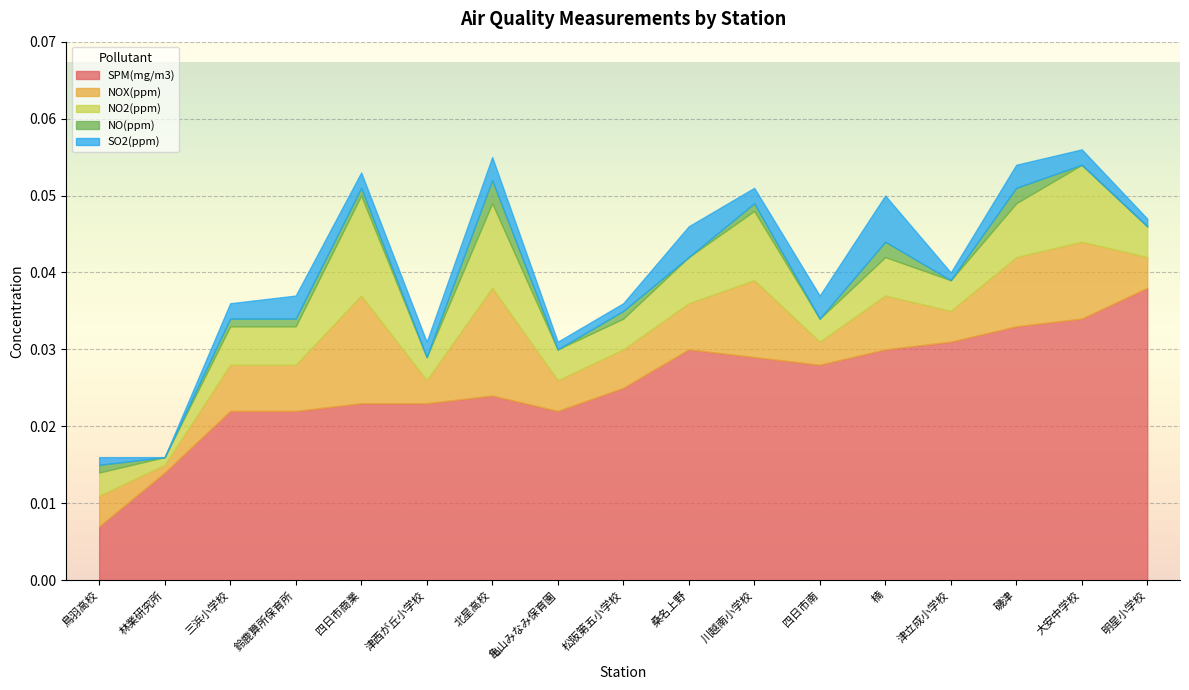

Which category has the lowest value in the SPM(mg/m3) series?

鳥羽高校